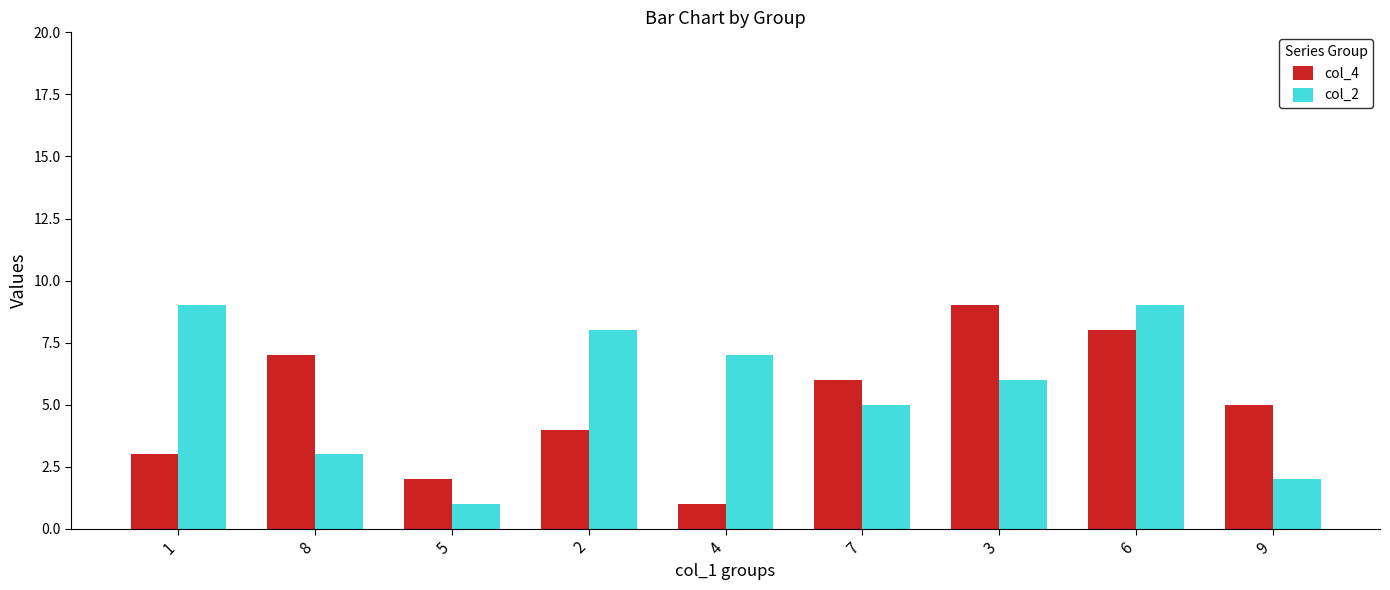

What are all the series names shown in the legend?

col_4, col_2